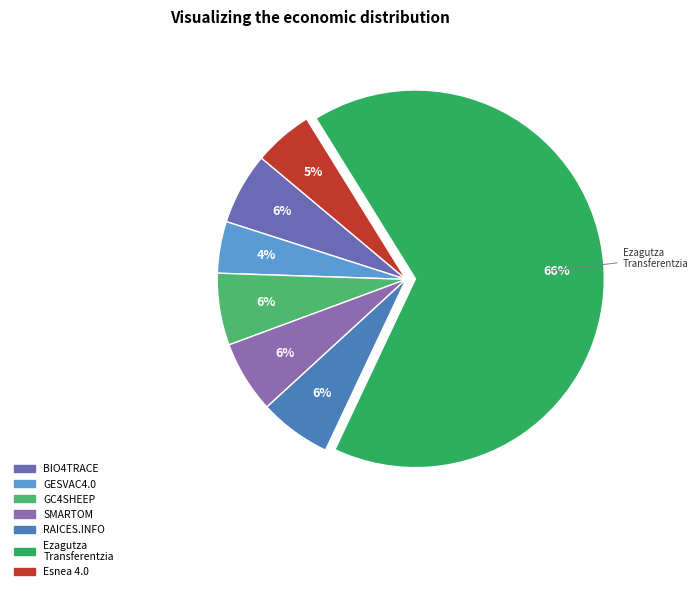

Is the sum of BIO4TRACE and Ezagutza Transferentzia greater than half?

Yes